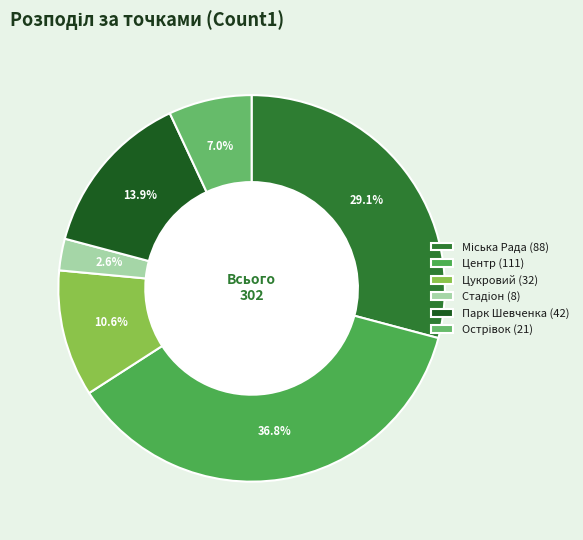

Is Острівок the majority of the pie?

No